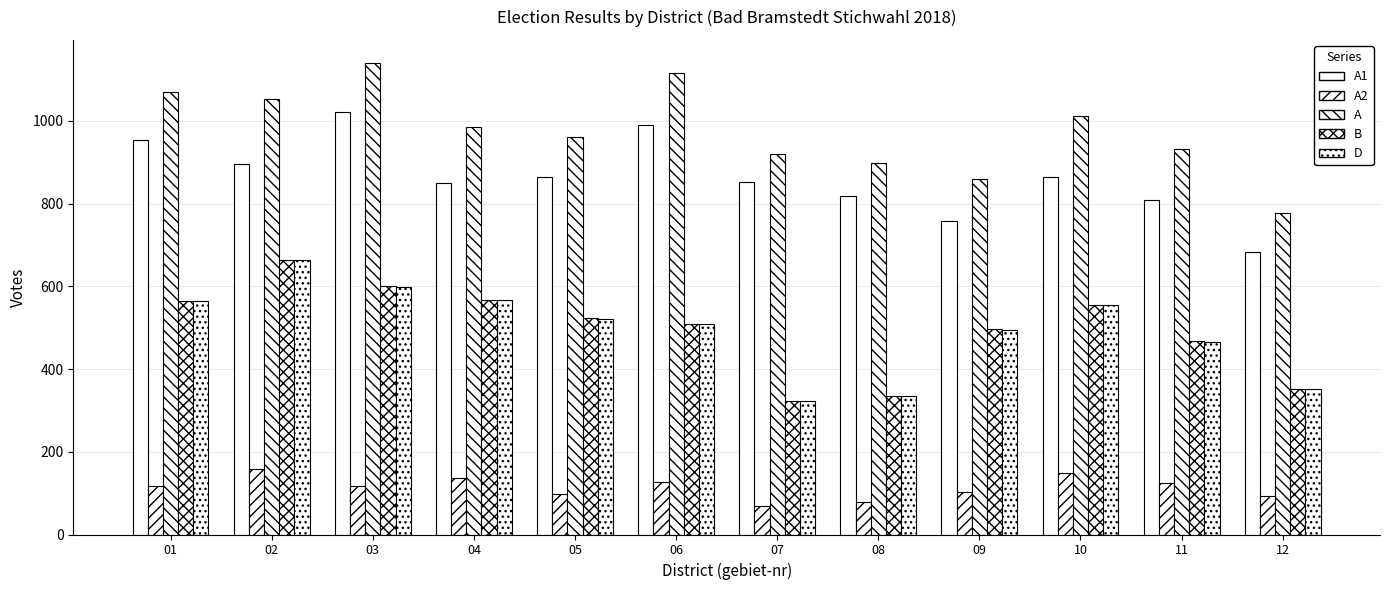

What is the total value across all series at 08?

2465